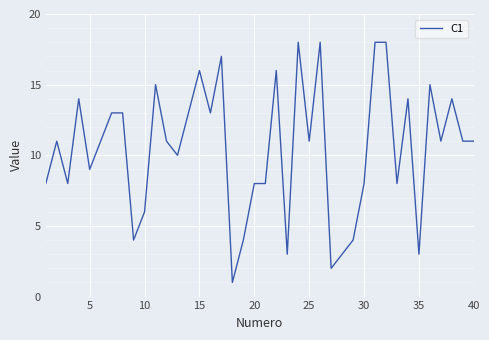

What is the greatest value displayed?

18